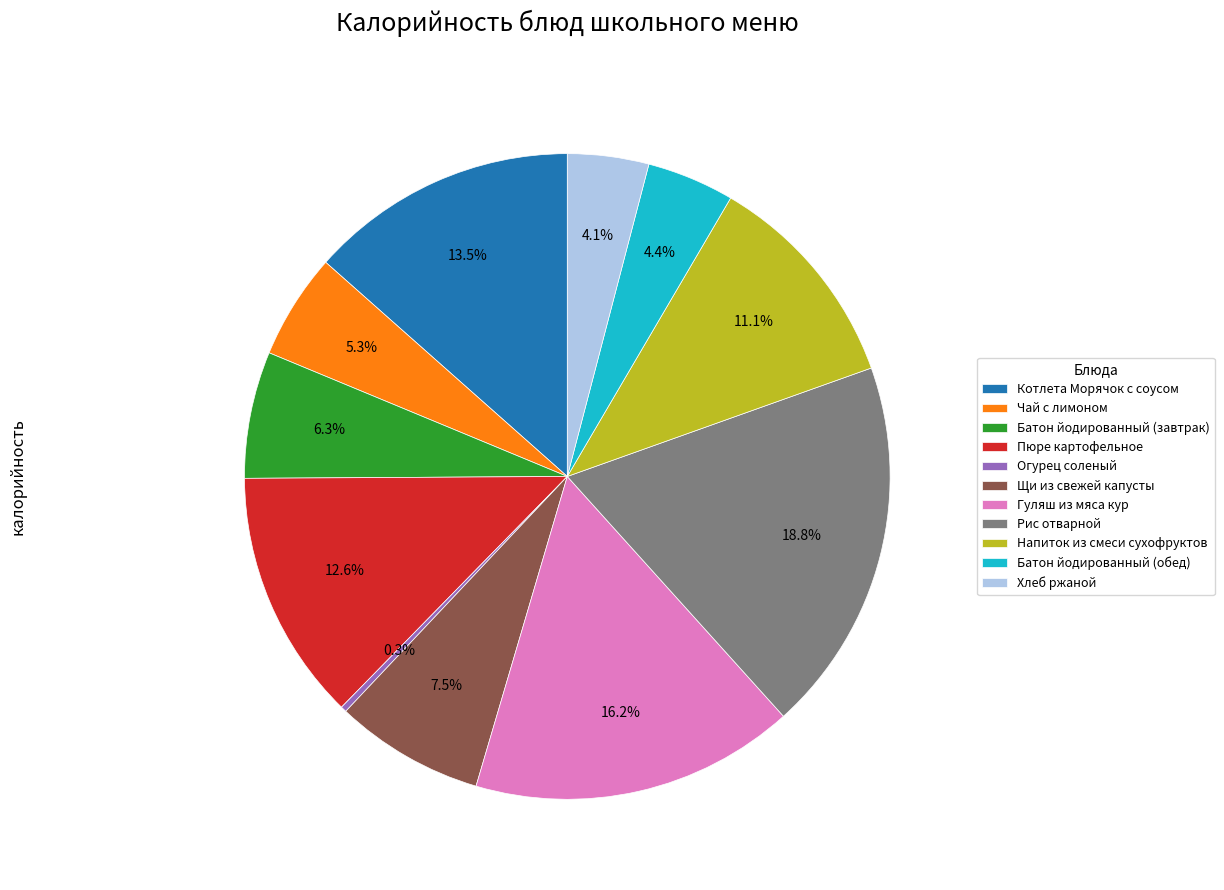

Does Котлета Морячок с соусом account for over 50% of the chart?

No